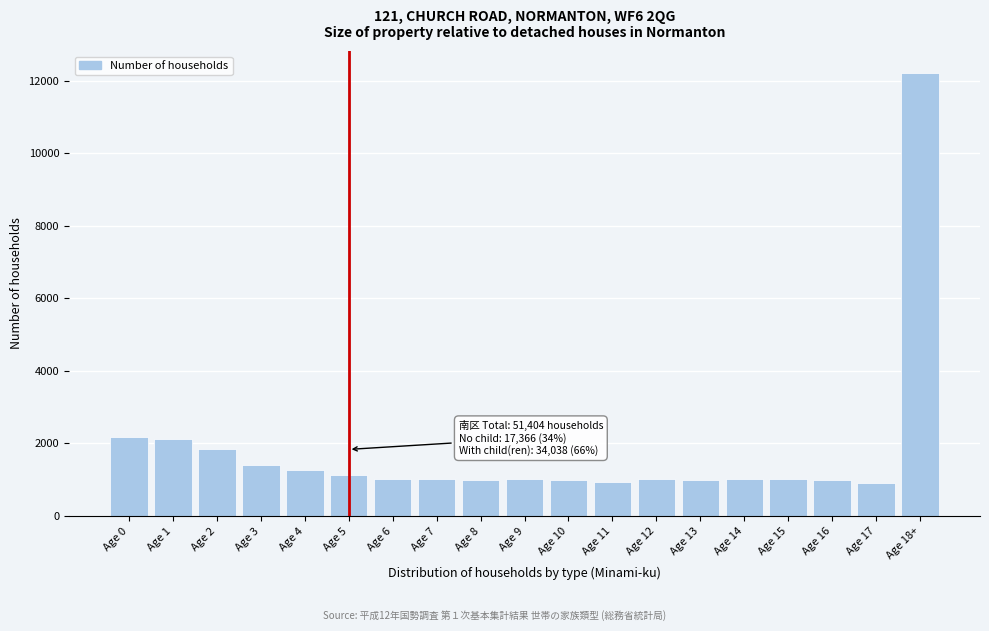

What is the difference between the second highest and minimum values?

1255